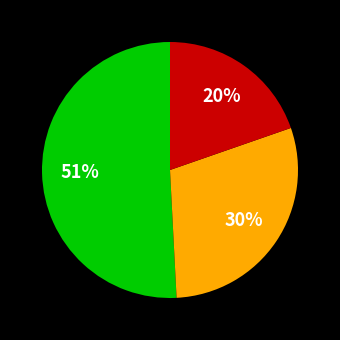

Is there a majority slice in this chart?

Yes